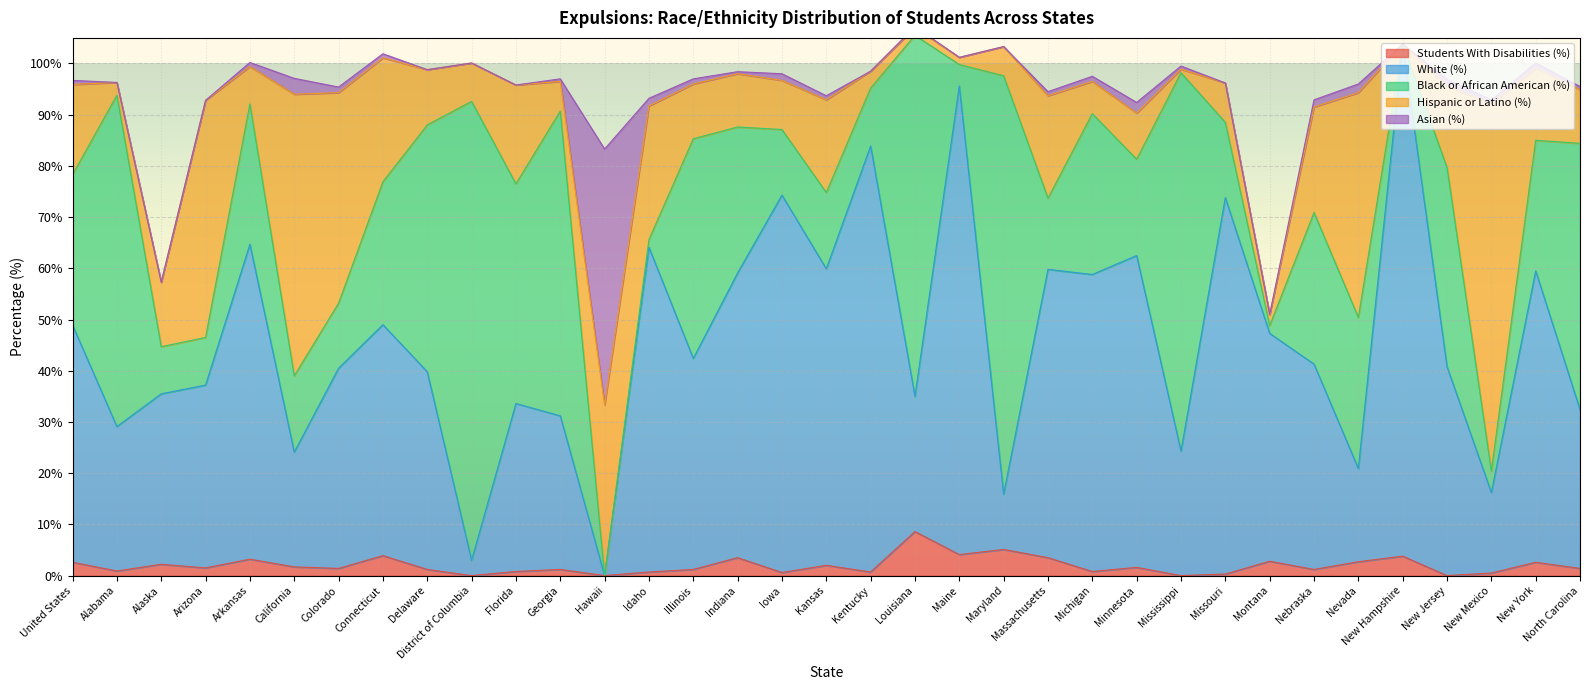

At which label does Hispanic or Latino (%) first exceed 10?

United States